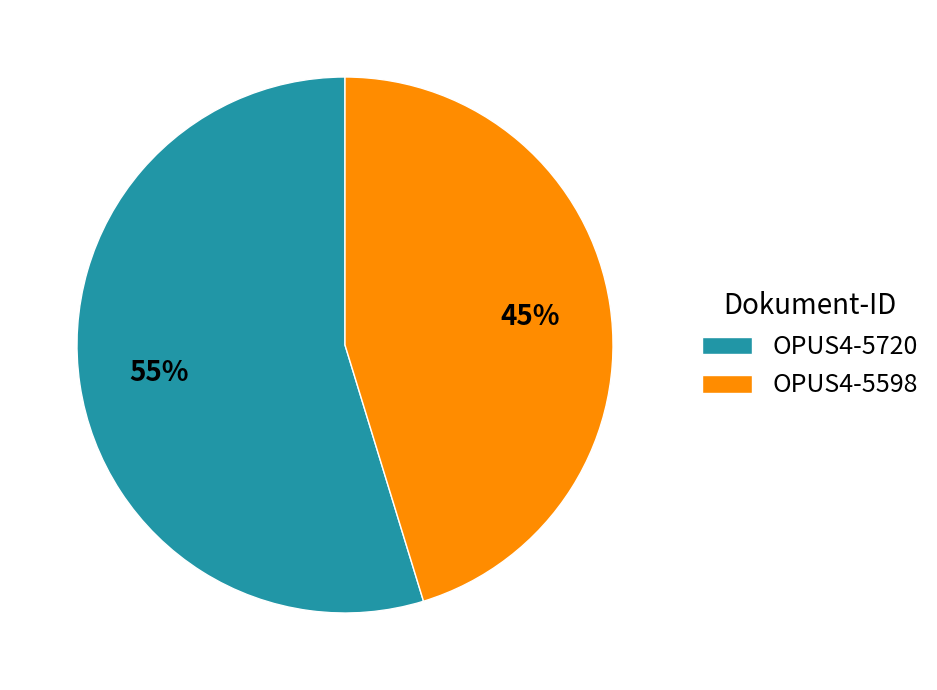

What is the ratio of the value at OPUS4-5598 to the value at OPUS4-5720?

0.8